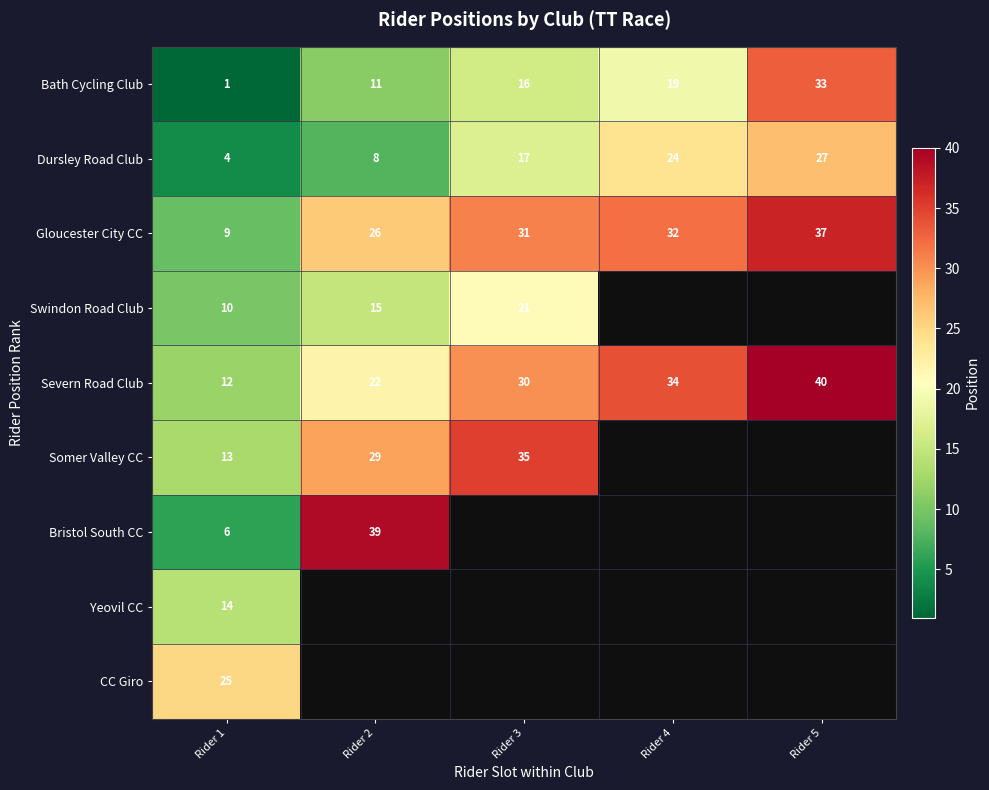

At how many categories does at least one series exceed 23?

5